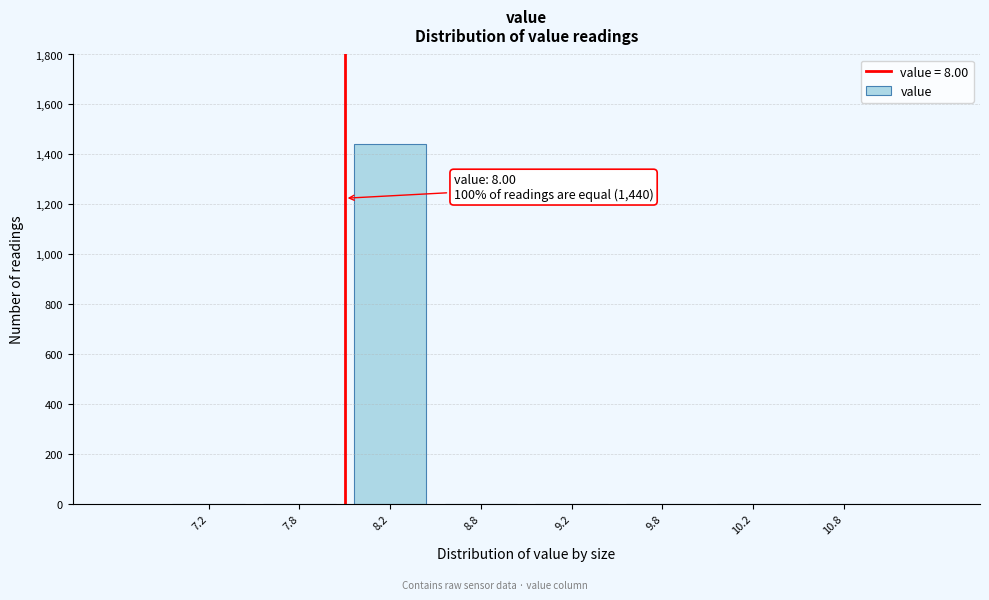

Reading left to right, transcribe all the data shown in this chart.

7.2=0	7.8=0	8.2=1440	8.8=0	9.2=0	9.8=0	10.2=0	10.8=0